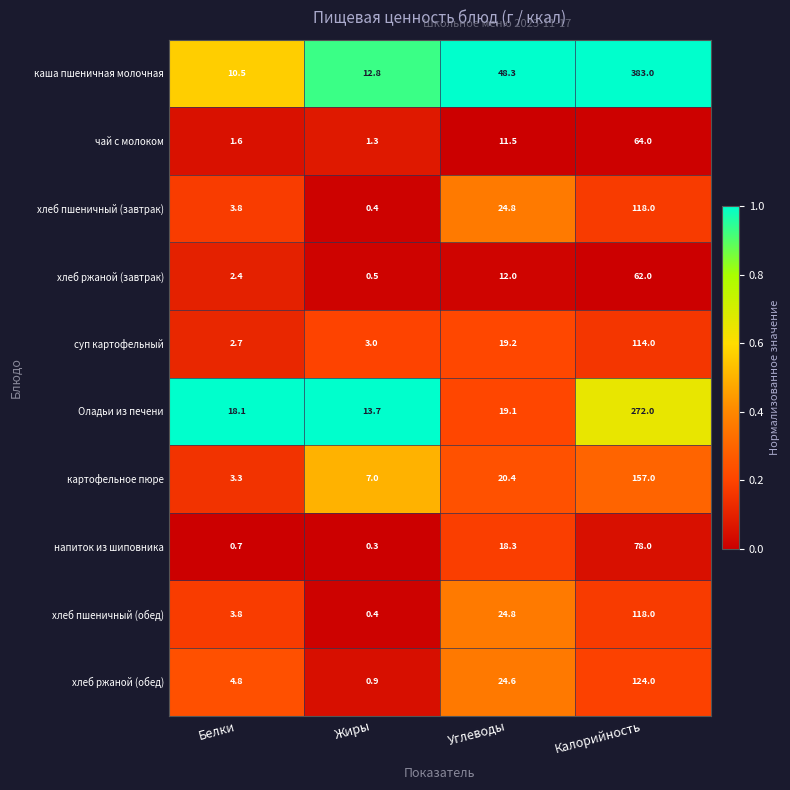

At which category is the sum across all series the highest?

Калорийность